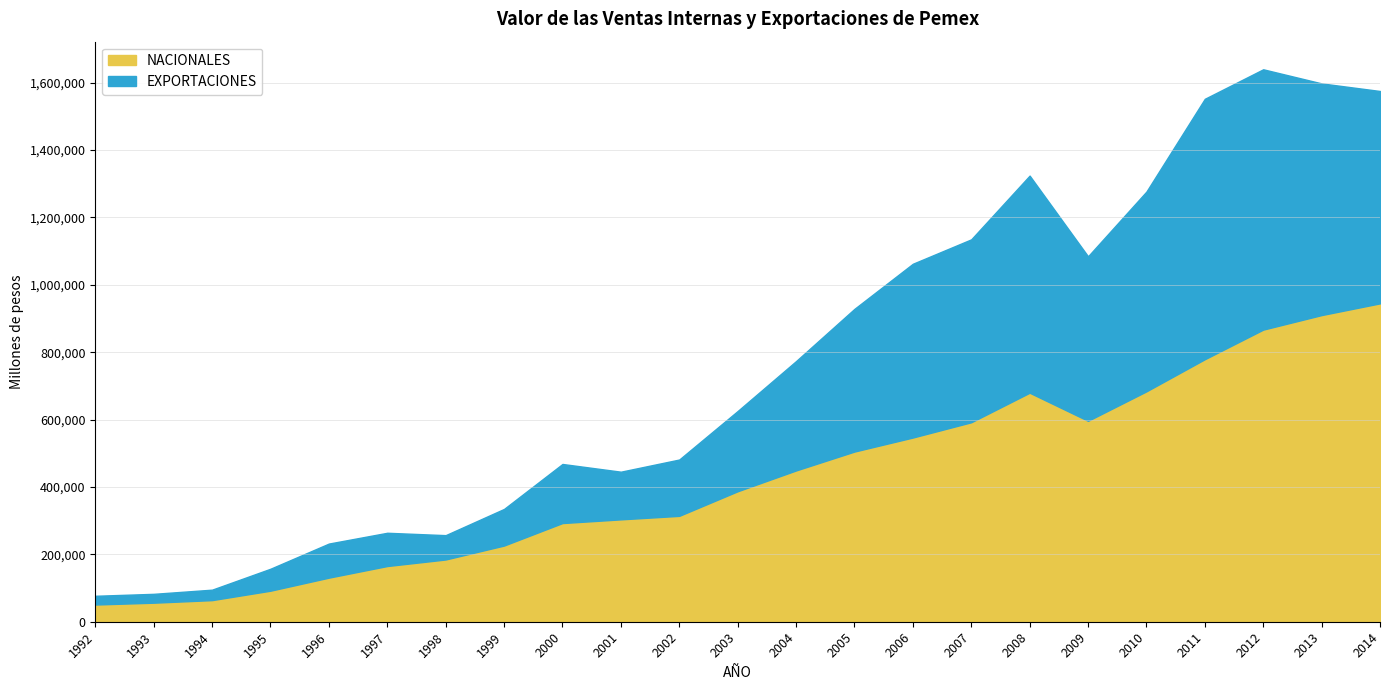

Where is the first local maximum for NACIONALES?

2008